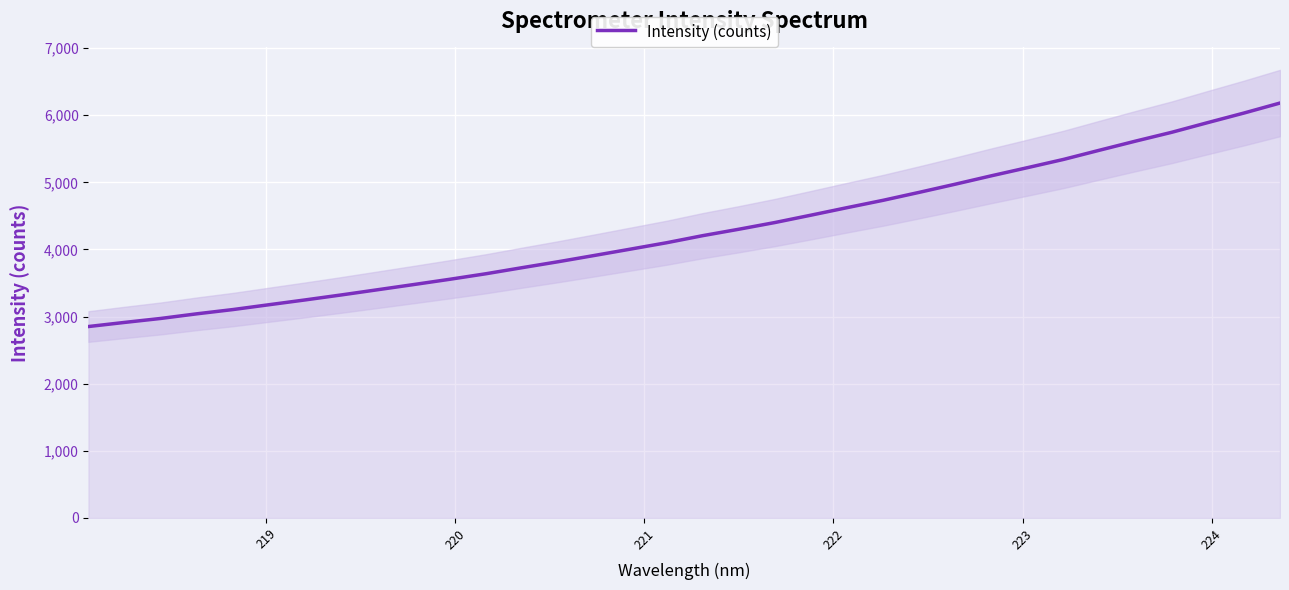

True or false: there are more than 1 points higher than both neighbors.

False